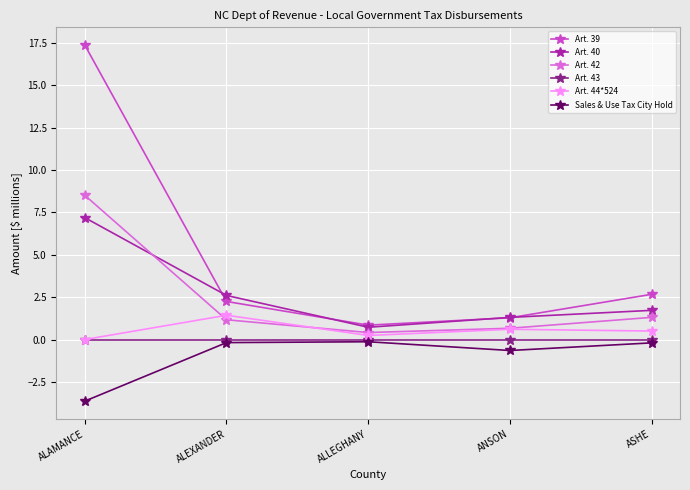

Count the number of categories in the chart.

5